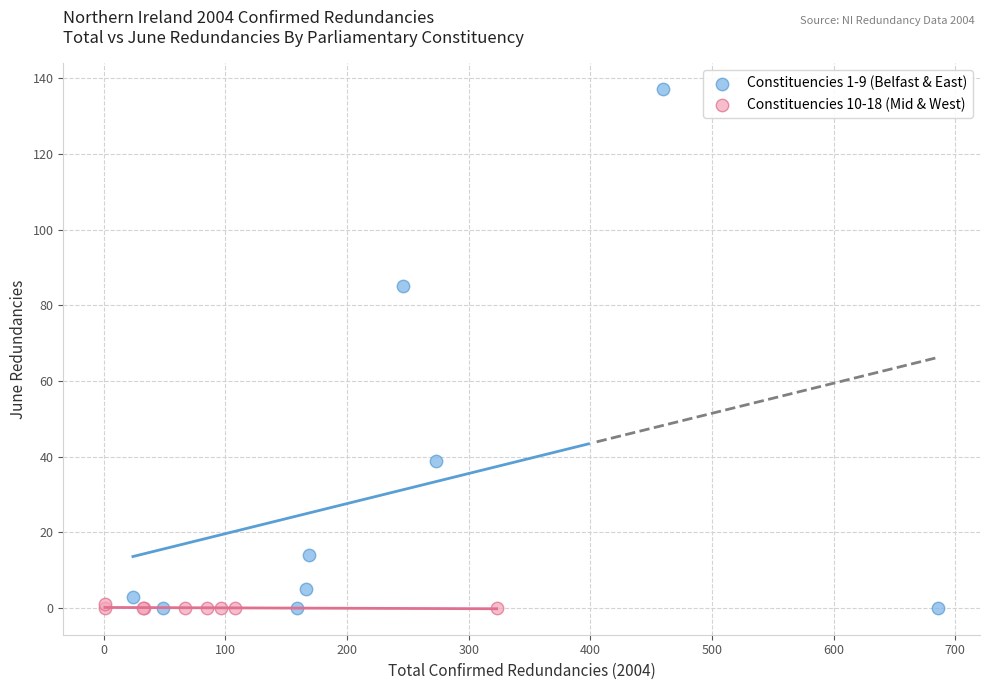

Which series contains the highest Y value?

Constituencies 1-9 (Belfast & East)